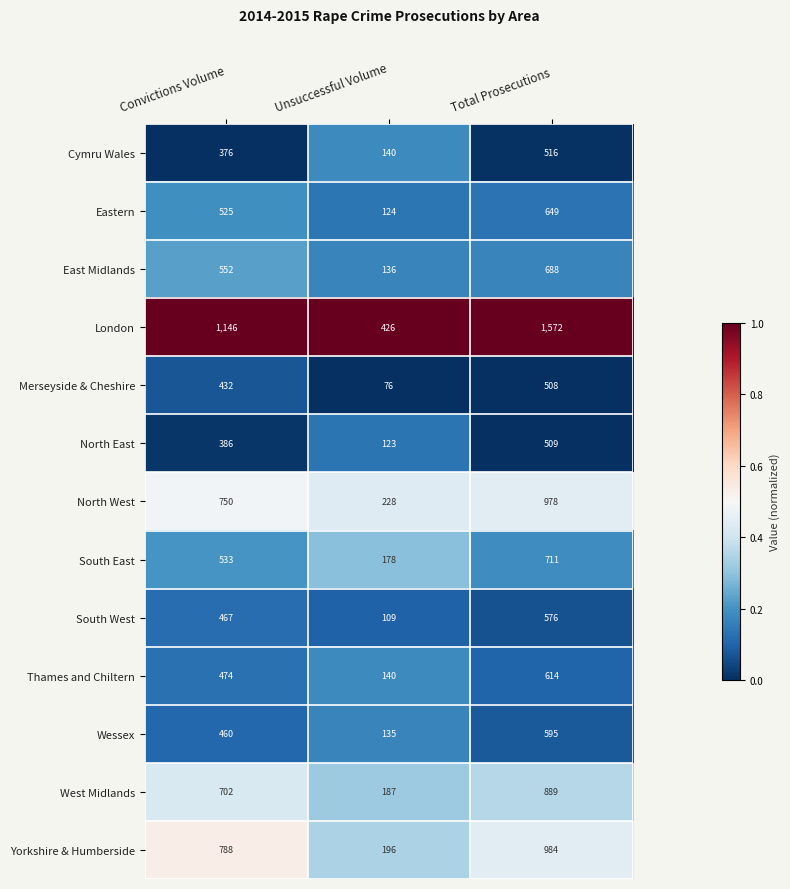

What is the average value of the Eastern series?

433